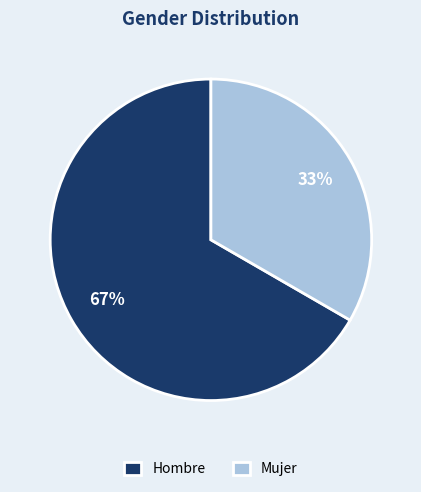

True or false: Mujer accounts for 33% of the total.

True